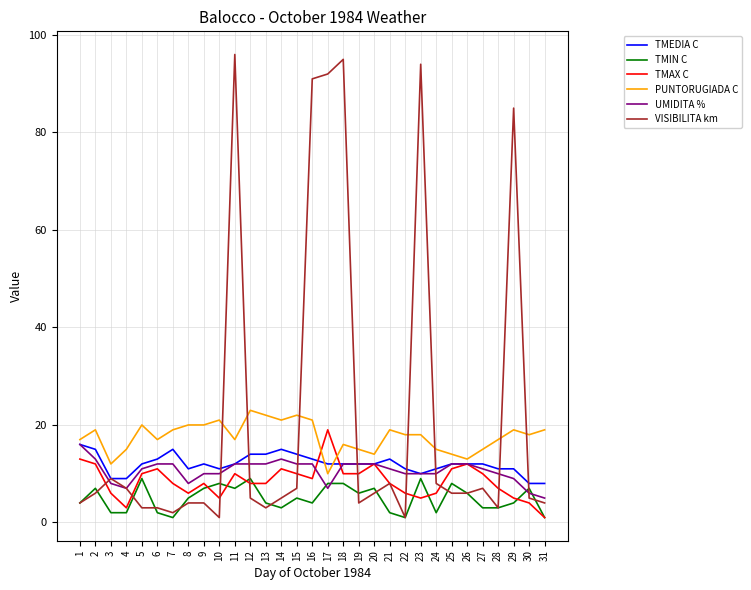

Where is the first local maximum for TMIN C?

2